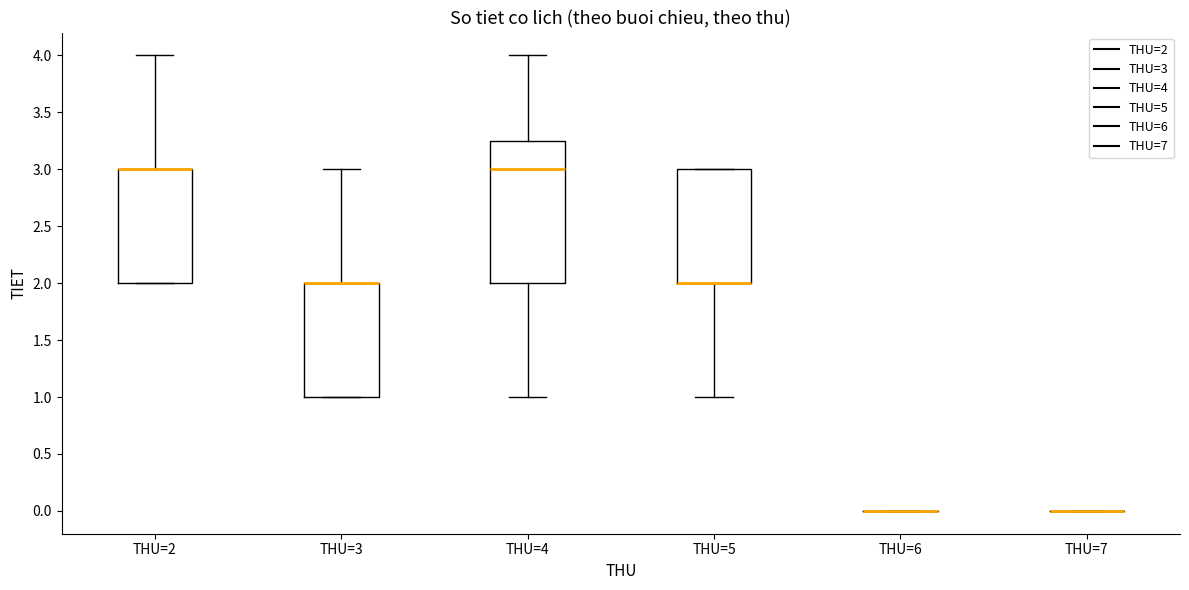

Reading left to right, transcribe this box plot: for each box, give where its median line is, the range the box spans, and where its two whiskers end, as read against the y-axis. The values are not printed on the chart, so give them approximately, as read against the axis.

THU=2: median 3.00 (drawn on the box's upper edge), box 2.00 to 3.00, whiskers 2.00 to 4.00
THU=3: median 2.00 (drawn on the box's upper edge), box 1.00 to 2.00, whiskers 1.00 to 3.00
THU=4: median 3.00, box 2.00 to 3.25, whiskers 1.00 to 4.00
THU=5: median 2.00 (drawn on the box's lower edge), box 2.00 to 3.00, whiskers 1.00 to 3.00
THU=6: box collapsed to a line at 0.00, whiskers 0.00 to 0.00
THU=7: box collapsed to a line at 0.00, whiskers 0.00 to 0.00